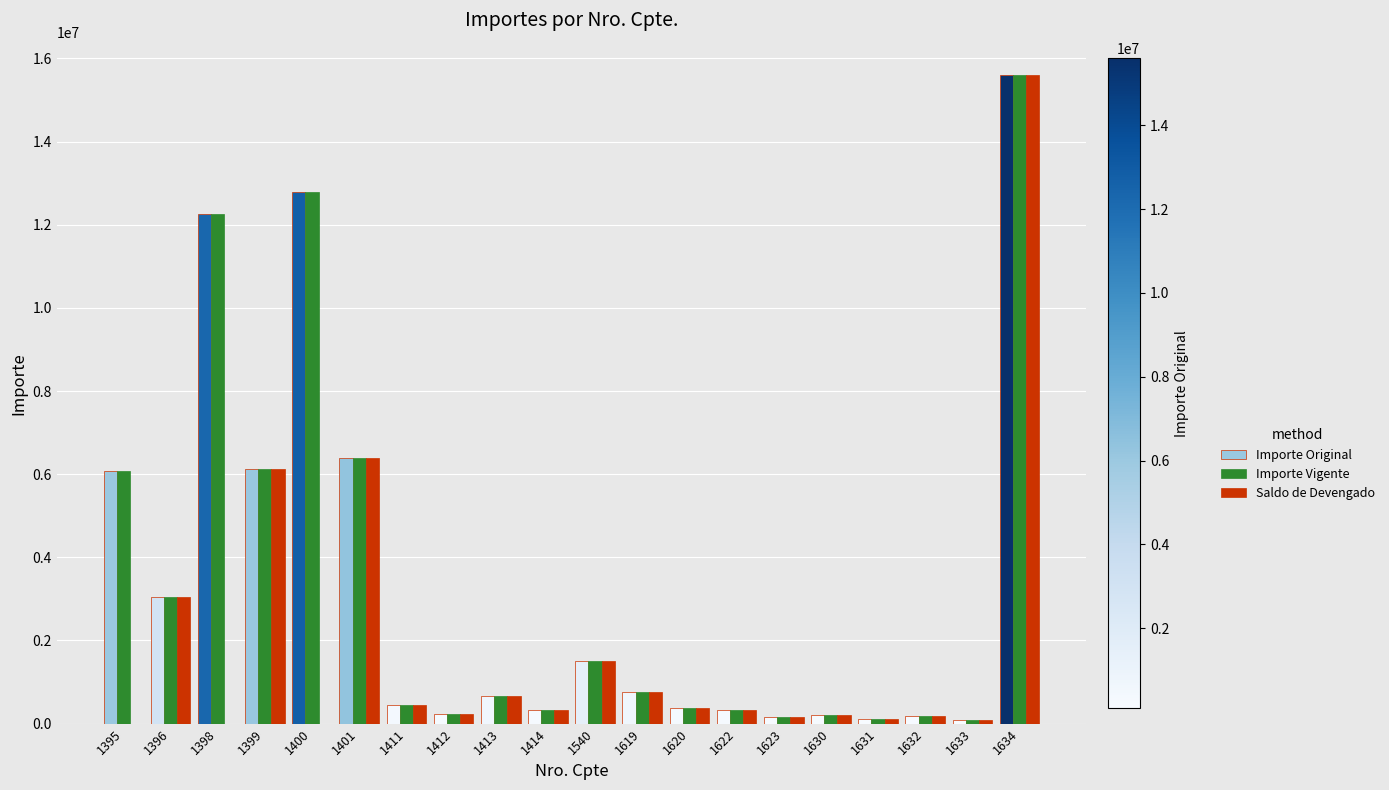

What is the sum of all Importe Vigente values?

67701750